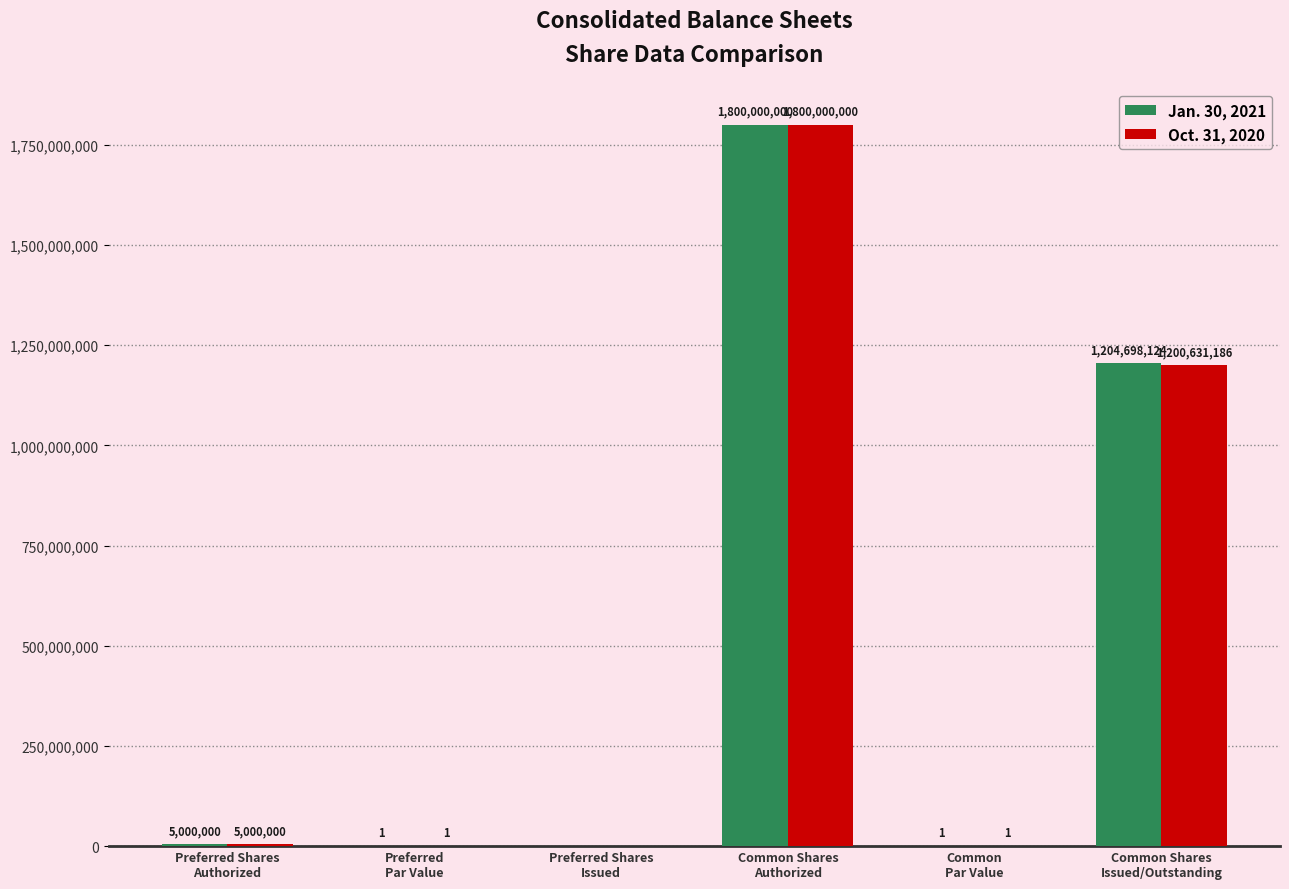

What value does the Jan. 30, 2021 series have at Preferred Shares
Authorized, to the nearest 50?

5000000